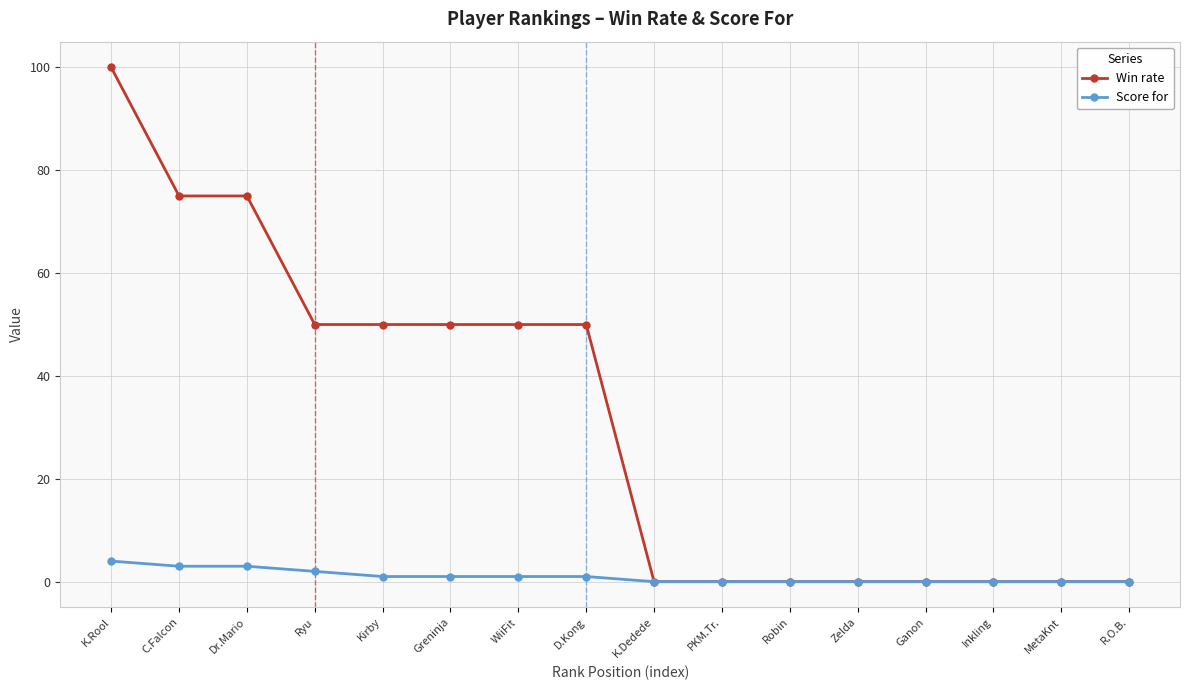

Does the chart have visible grid lines?

Yes